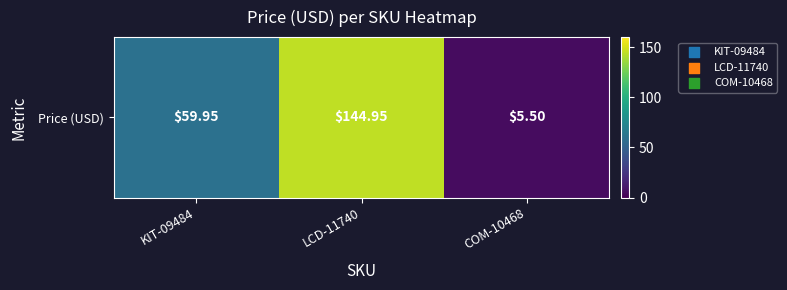

What is the greatest value displayed?

144.9